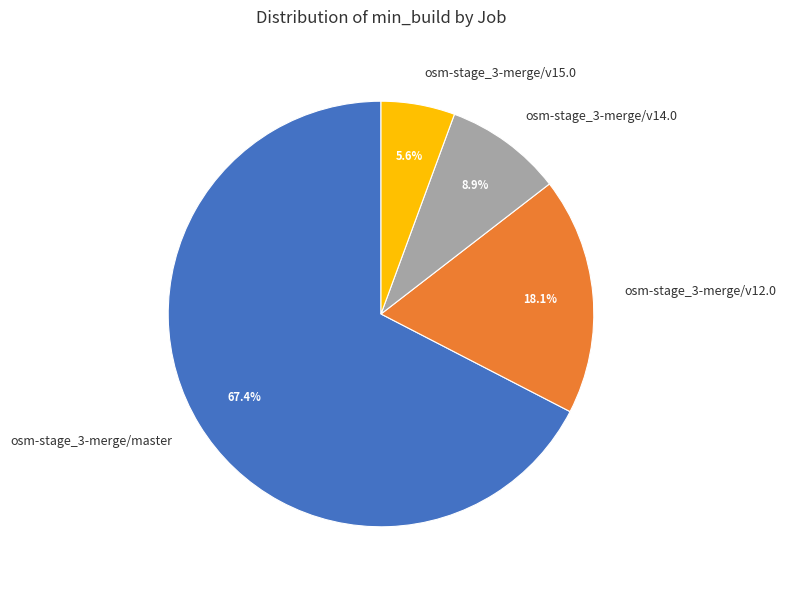

Does osm-stage_3-merge/master represent more than half of the total?

Yes